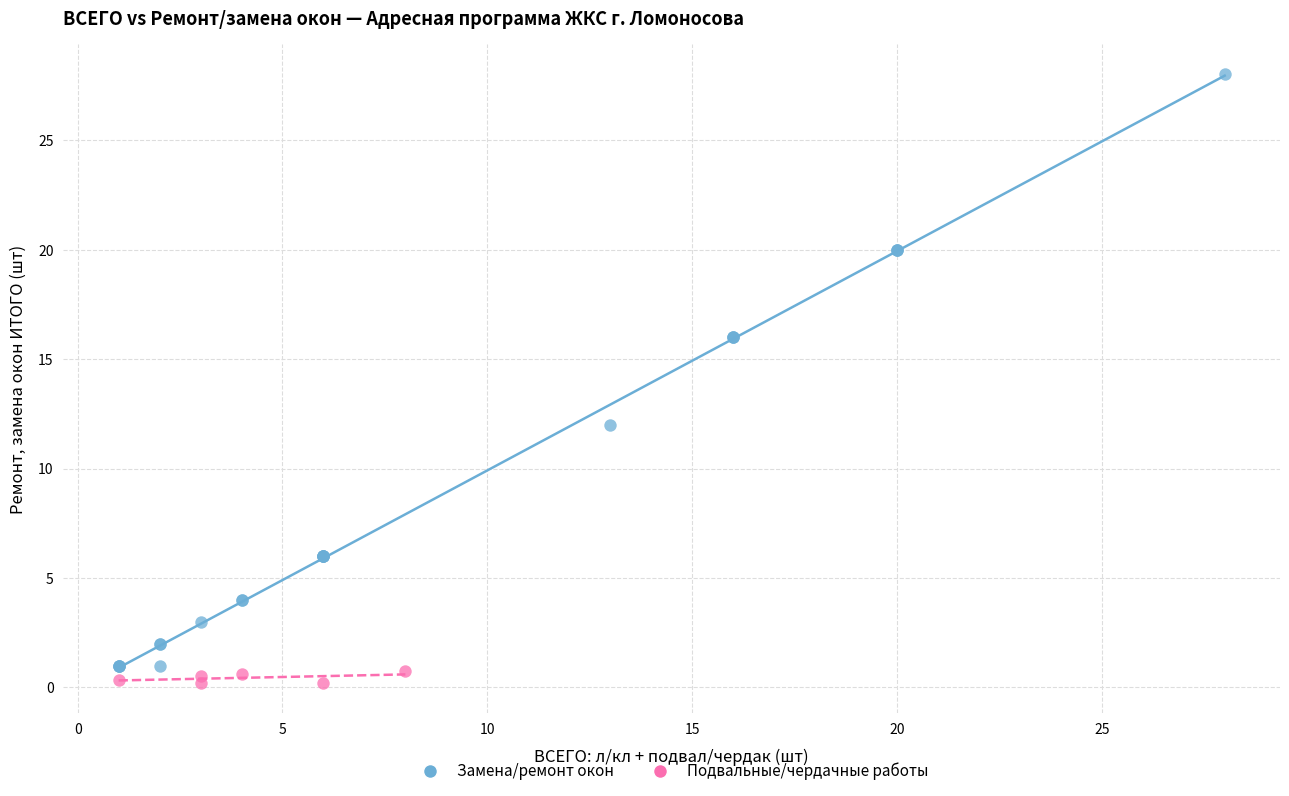

Which series contains the highest Y value?

Замена/ремонт окон